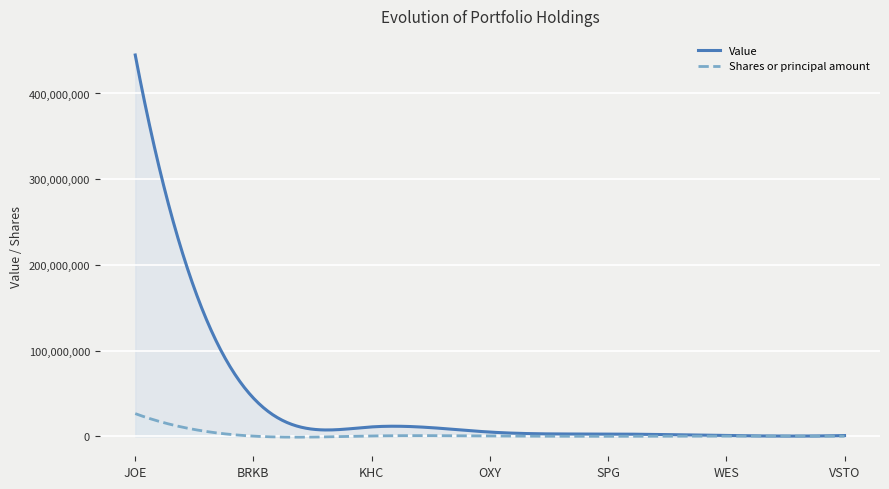

What is the label of the 6th point from the left?

WES